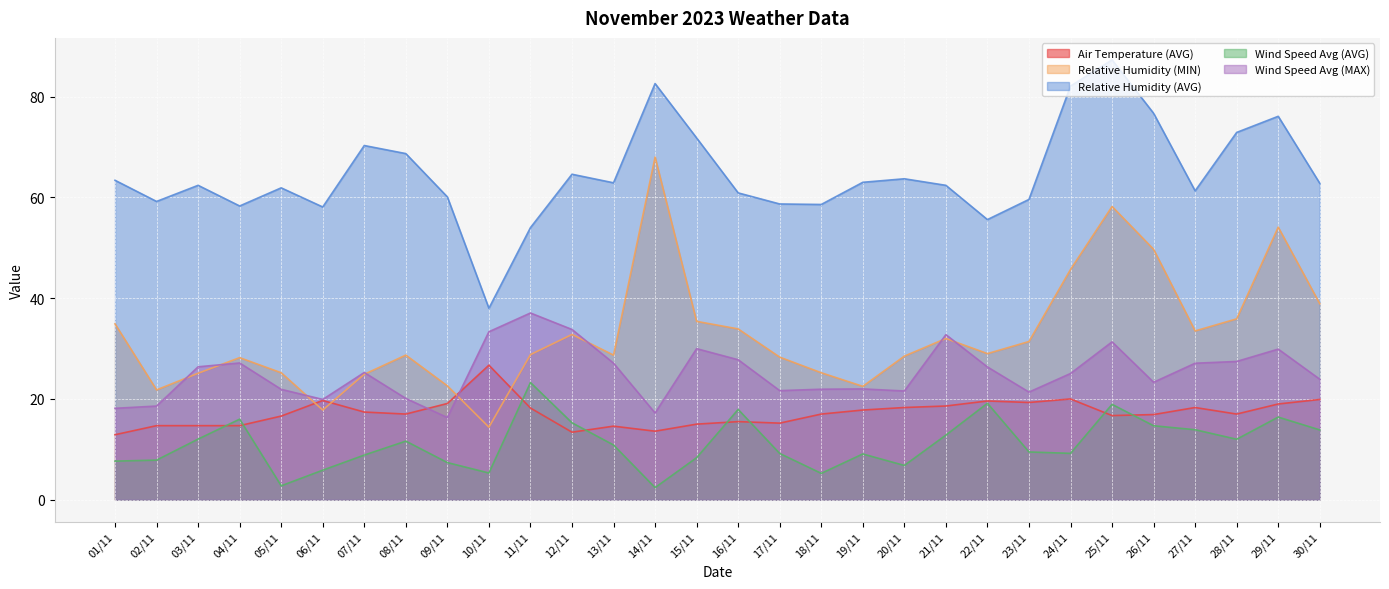

The Air Temperature (AVG) series shows 19.6 at 22/11. True or false?

True